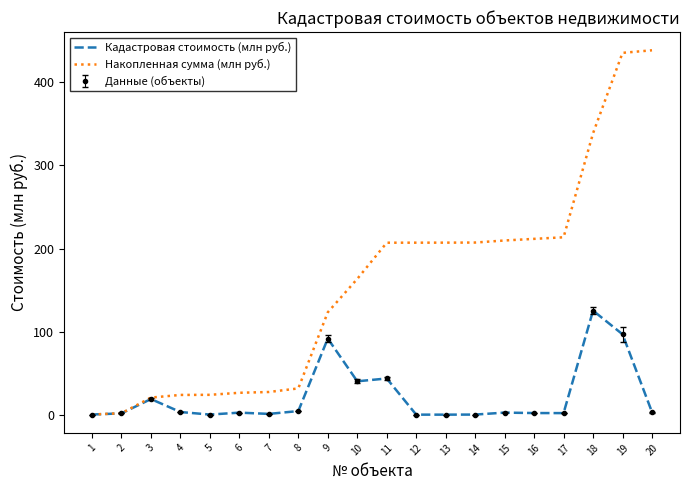

Reading left to right, what are all the values shown in this chart?

Кадастровая стоимость (млн руб.): 0.2	1.6	18.8	3.2	0.1	2.5	0.9	4.3	91.6	40.2	43.6	0.0	0.0	0.1	2.5	2.0	1.9	125.2	96.8	3.1
Накопленная сумма (млн руб.): 0.2	1.8	20.6	23.8	23.9	26.4	27.3	31.6	123.2	163.4	207.0	207.0	207.1	207.2	209.7	211.6	213.5	338.8	435.5	438.6